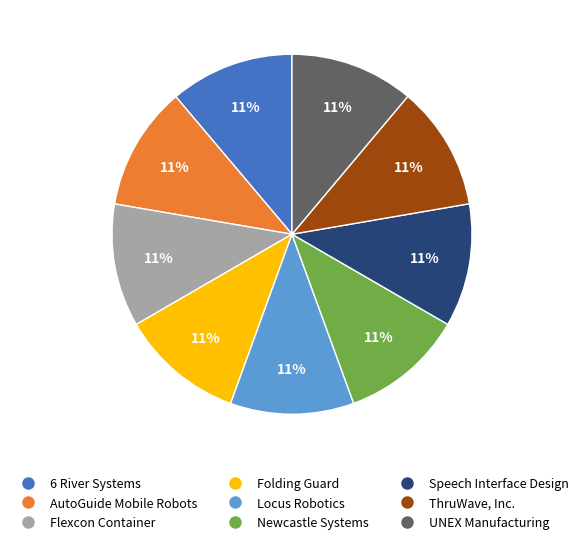

To the nearest percent, what is the combined percentage of Locus Robotics and AutoGuide Mobile Robots?

22%